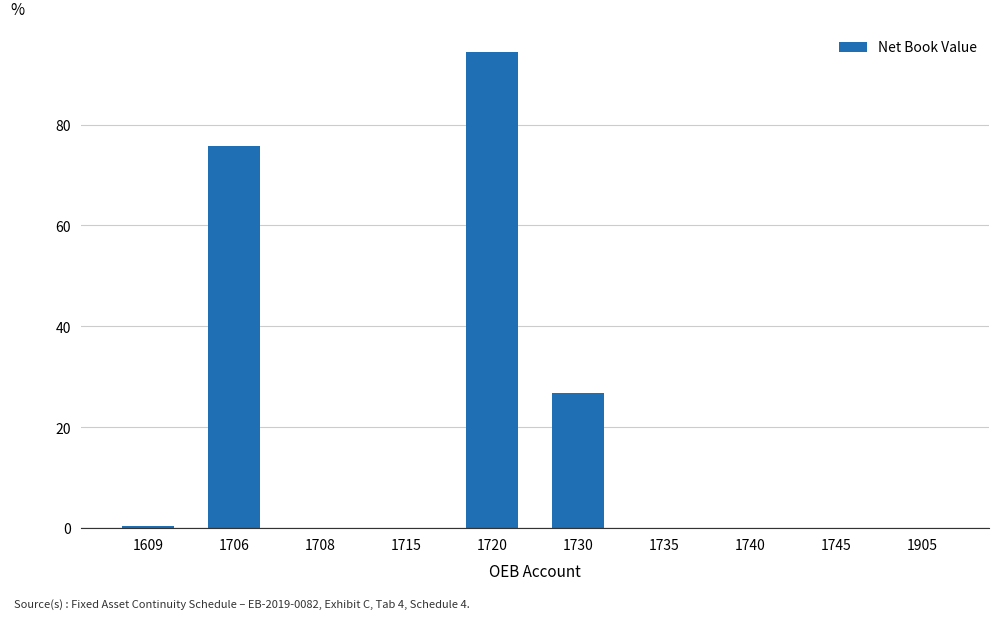

What value does the data have at 1609?

0.3